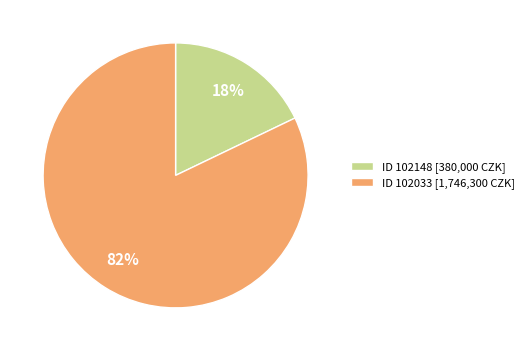

Is there any slice that represents more than half of the pie?

Yes